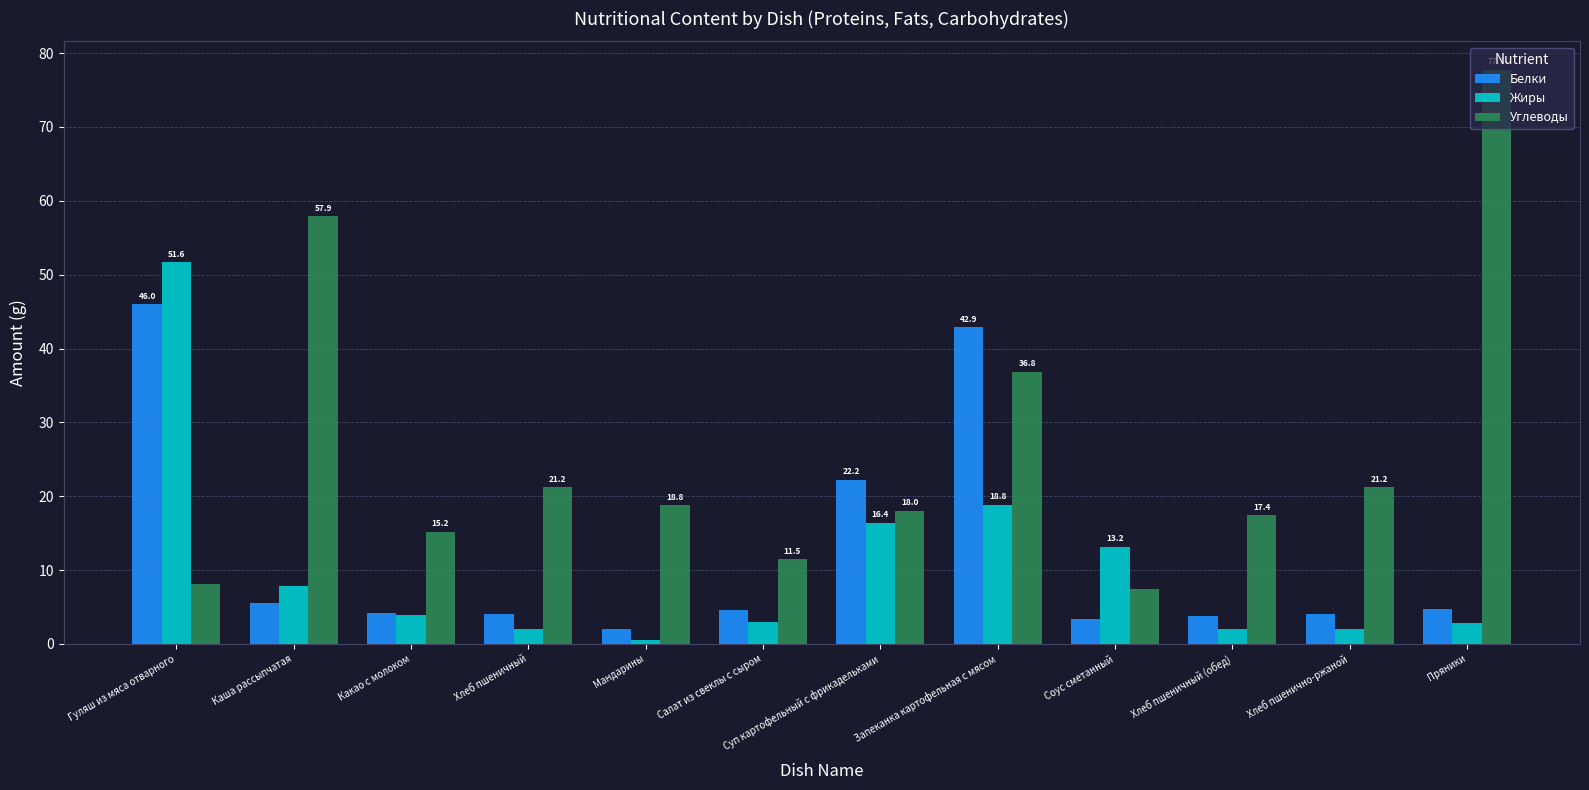

The Белки series shows 8.5 at Каша рассыпчатая. True or false?

False